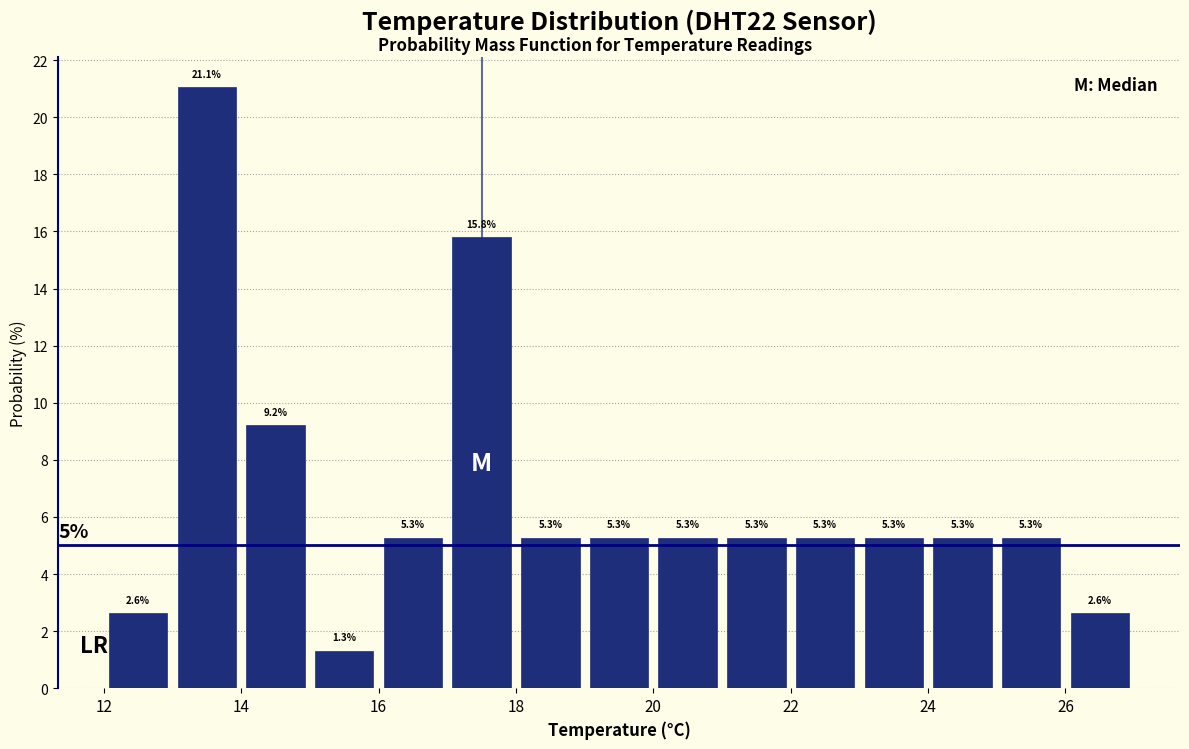

Reading left to right, list every bar in this chart as the range it spans on the x-axis followed by its height.

12 to 13: 2.6
13 to 14: 21.1
14 to 15: 9.2
15 to 16: 1.3
16 to 17: 5.3
17 to 18: 15.8
18 to 19: 5.3
19 to 20: 5.3
20 to 21: 5.3
21 to 22: 5.3
22 to 23: 5.3
23 to 24: 5.3
24 to 25: 5.3
25 to 26: 5.3
26 to 27: 2.6